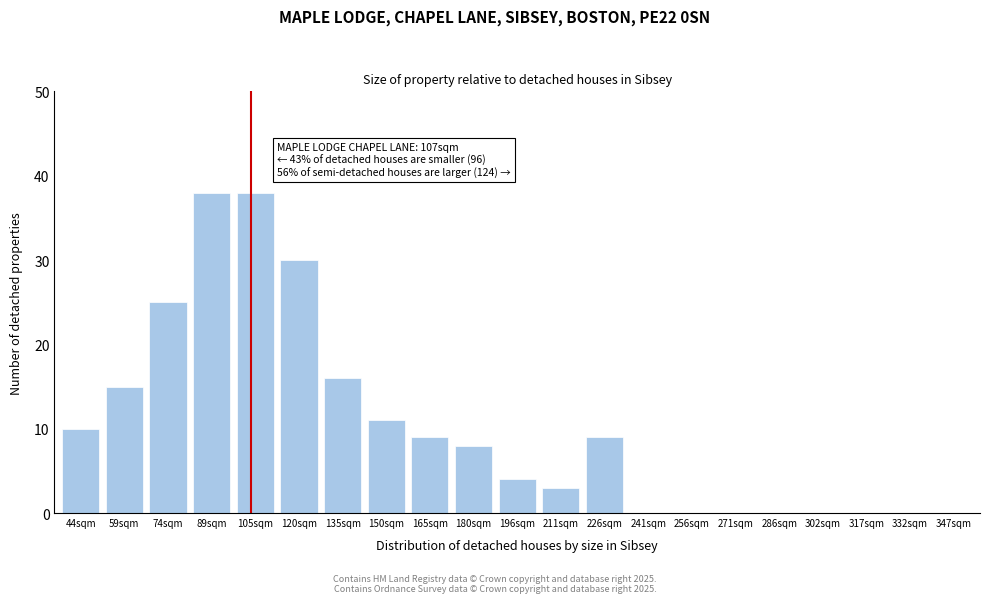

Reading left to right, extract all data points from this chart.

44sqm=10	59sqm=15	74sqm=25	89sqm=38	105sqm=38	120sqm=30	135sqm=16	150sqm=11	165sqm=9	180sqm=8	196sqm=4	211sqm=3	226sqm=9	241sqm=0	256sqm=0	271sqm=0	286sqm=0	302sqm=0	317sqm=0	332sqm=0